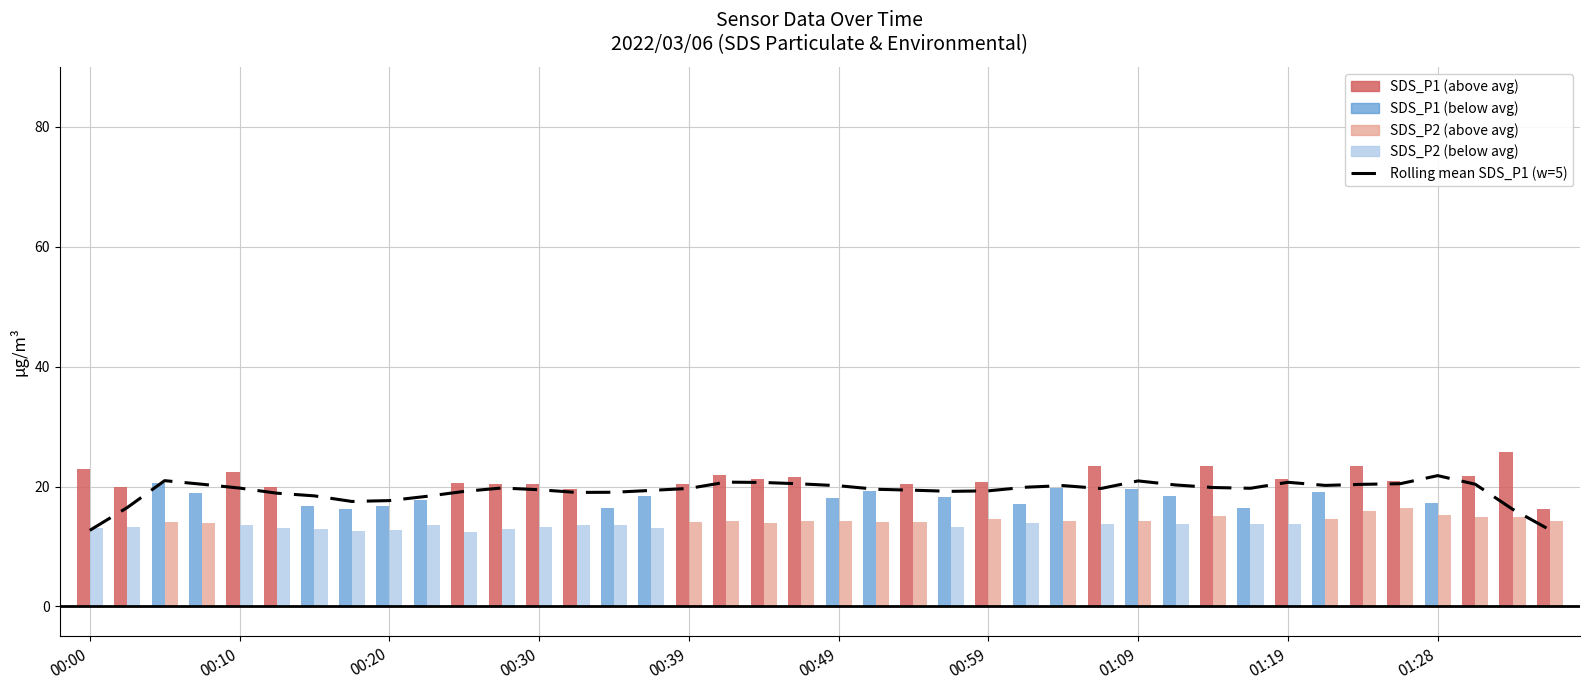

What is the difference between the maximum and minimum values?

9.1